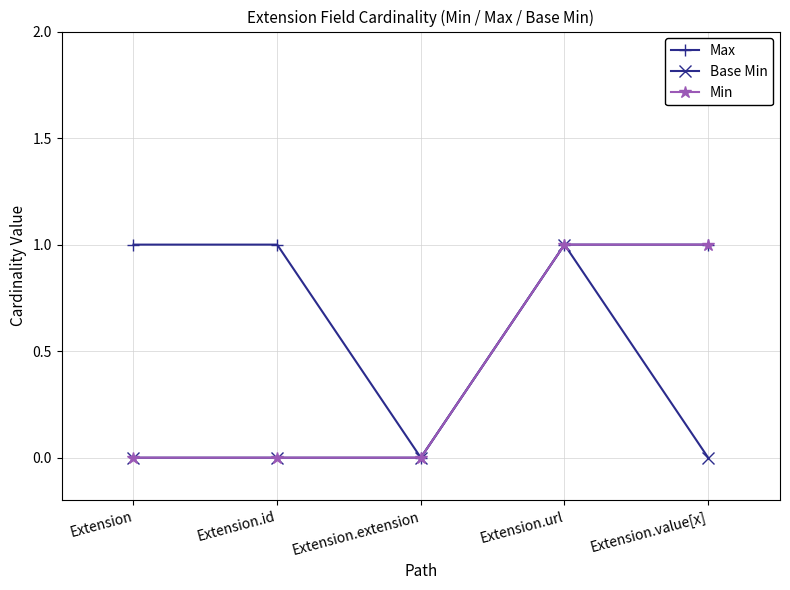

How many Base Min values are between 0 and 1?

5